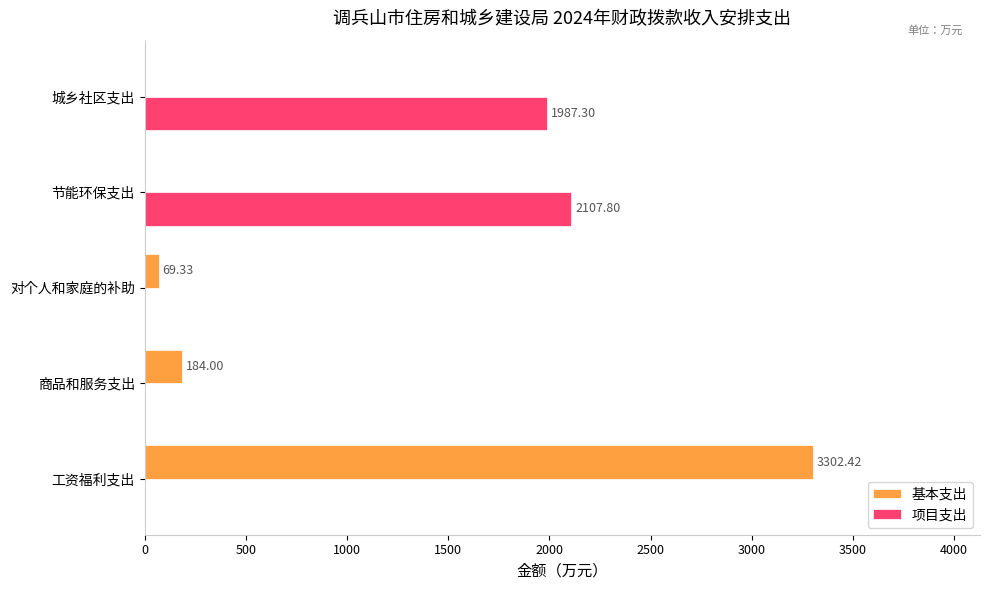

Between 工资福利支出 and 节能环保支出, which series saw the biggest shift?

基本支出